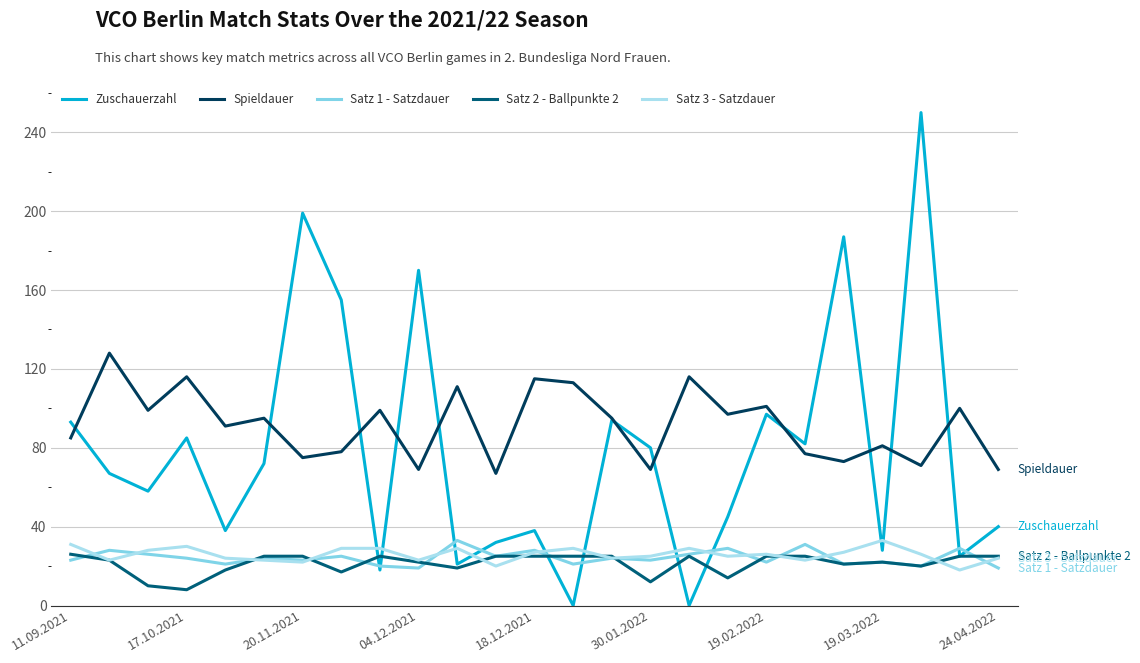

Between 14 and 22, which is larger?

22